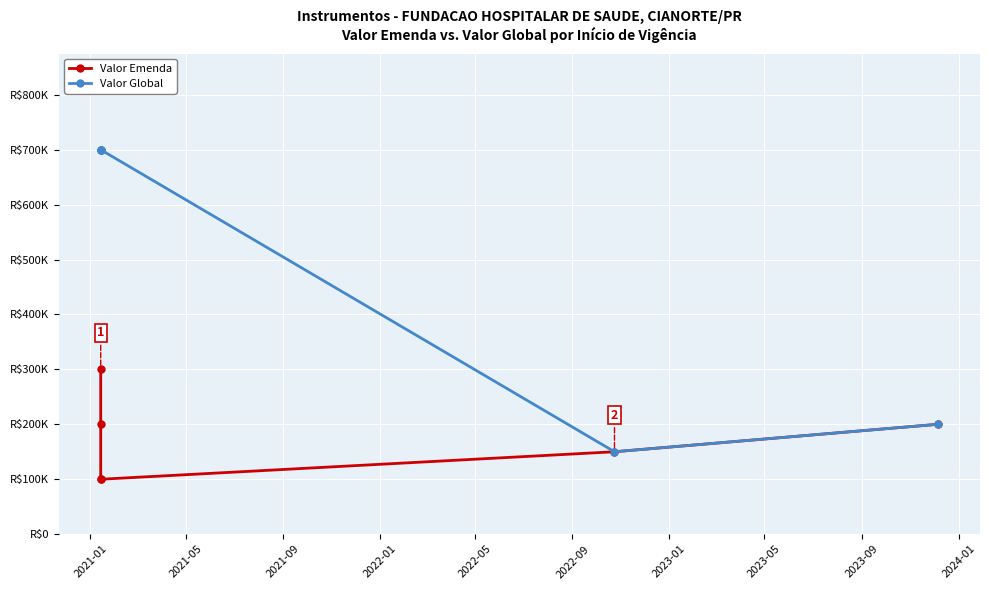

How many lines are shown in the chart?

2